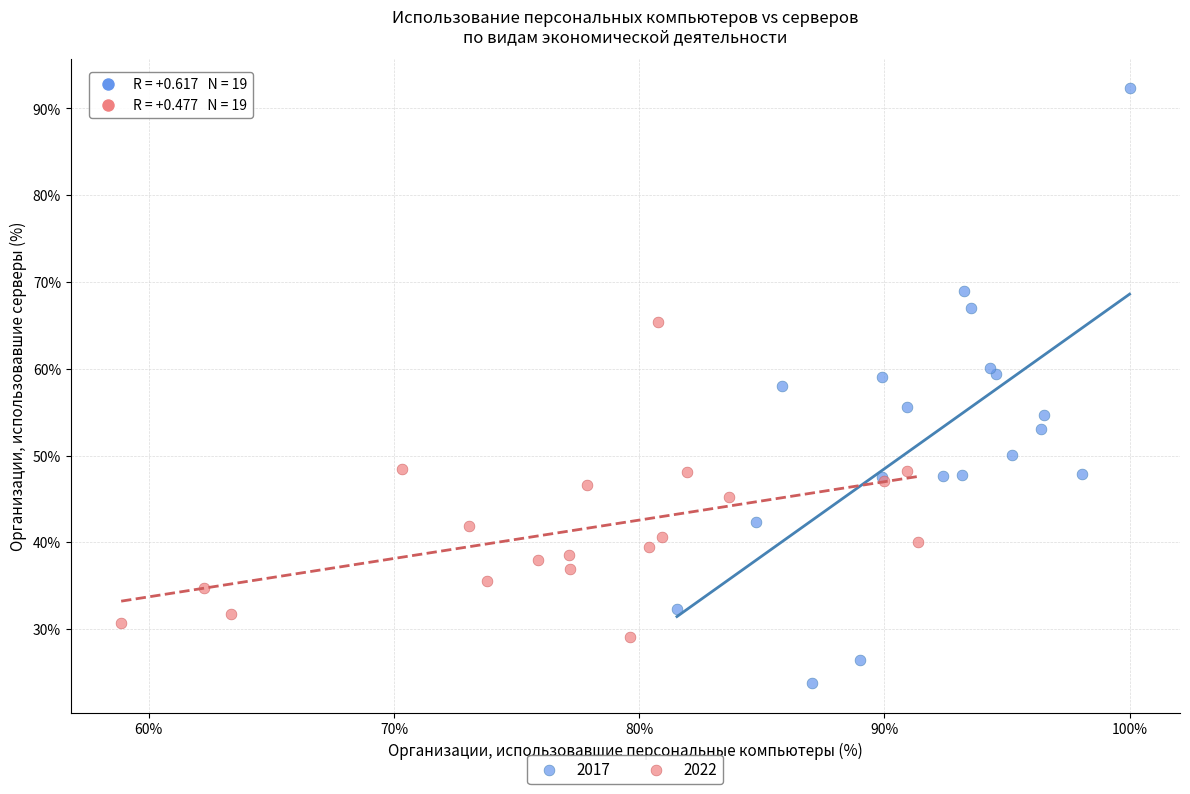

What are all the series names shown in the legend?

2017, 2022